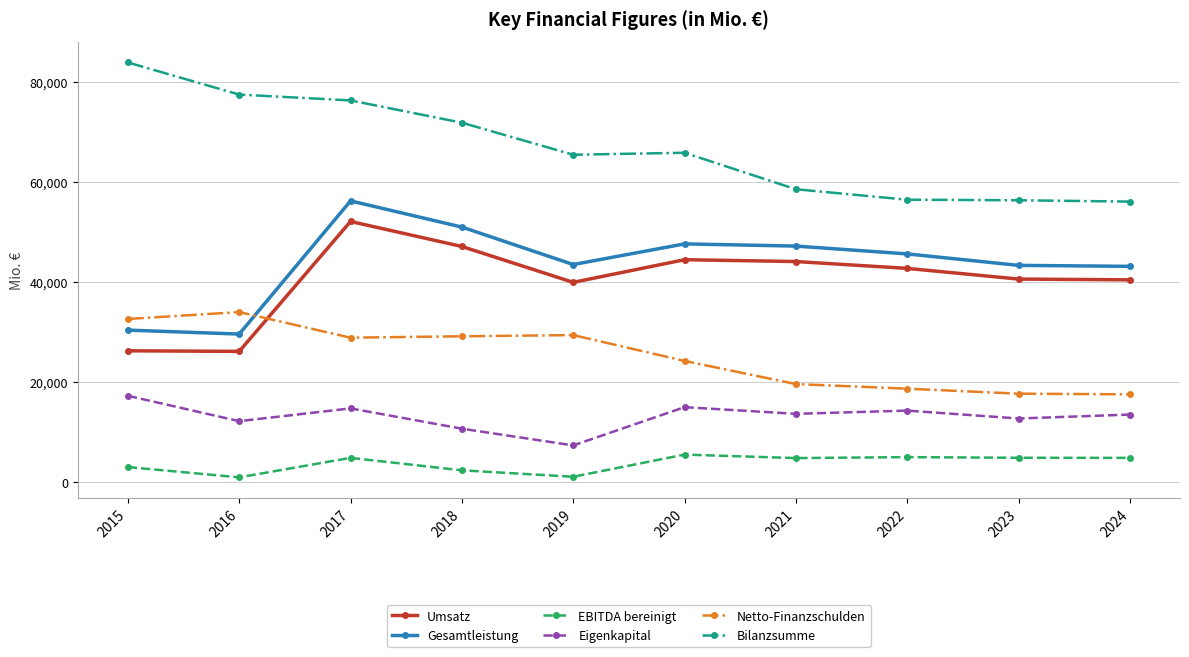

True or false: Umsatz and Gesamtleistung intersect in this chart.

False